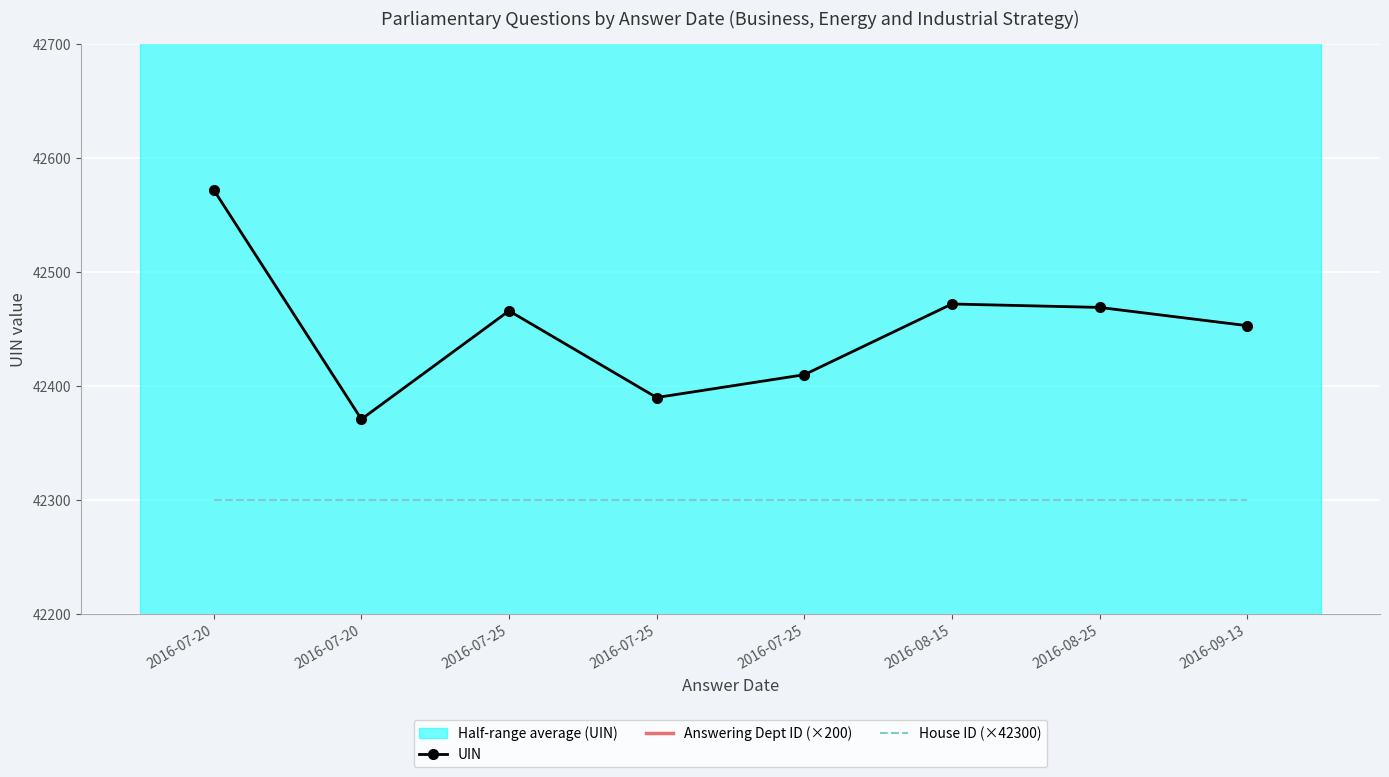

What is the lowest value of the Answering Dept ID (×200) series?

40200